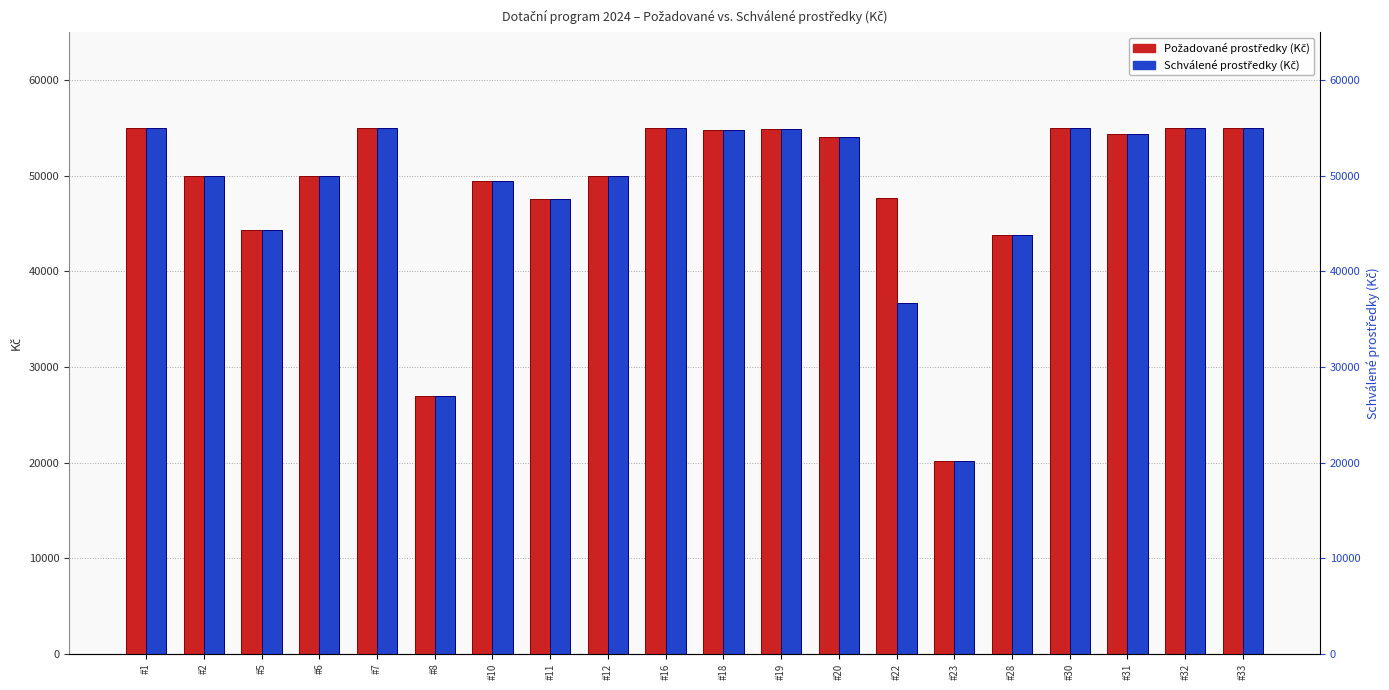

What is the value of the Schválené prostředky (Kč) bar at the 15th from the left?

20160